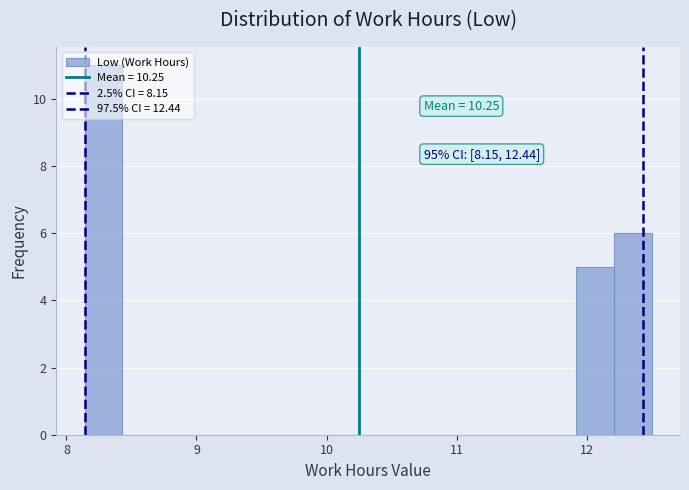

Around what value on the x-axis is the tallest bar? Give the approximate position of its centre, as read against the axis.

8.3